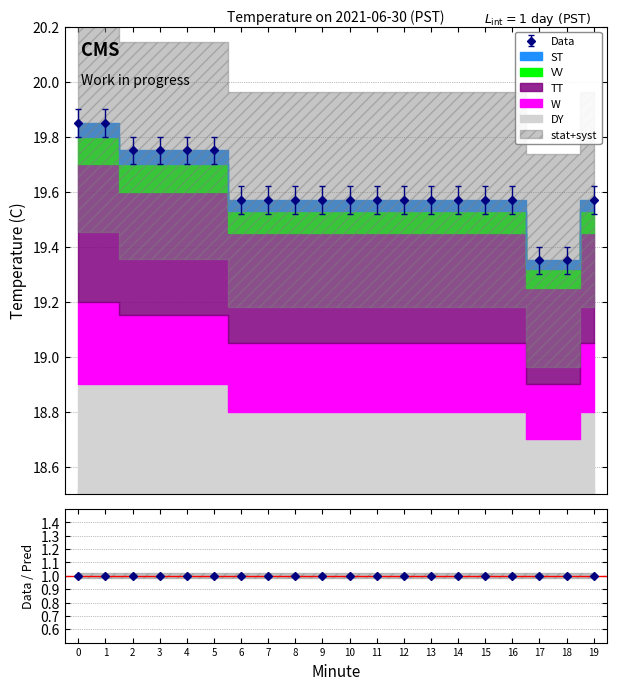

Which series changed the most between 4 and 16?

DY